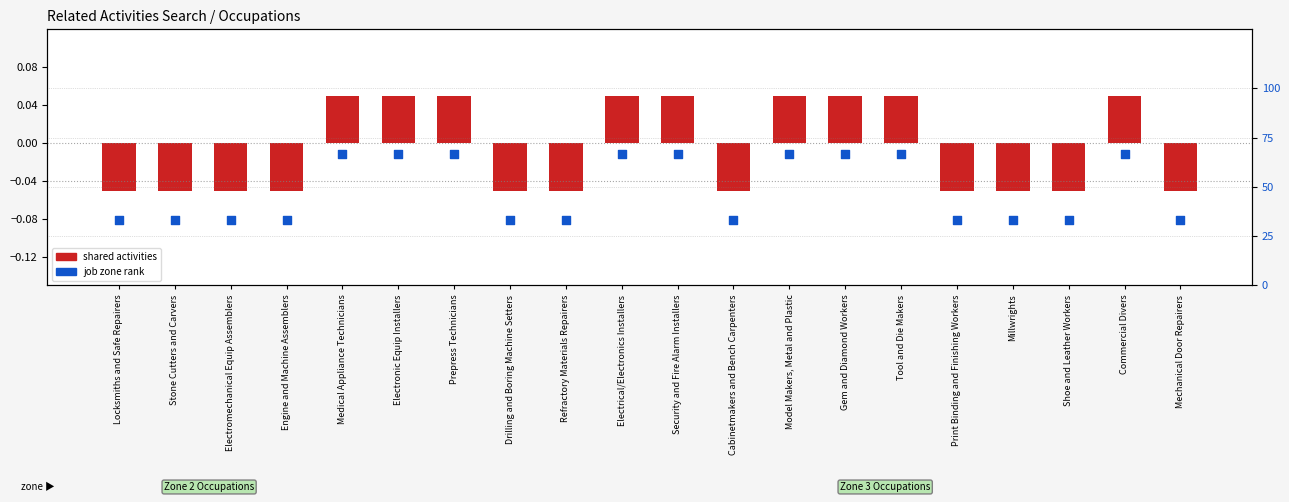

Is the value of job zone (normalized) at Engine and Machine Assemblers greater than the value of shared activities at Model Makers, Metal and Plastic?

Yes